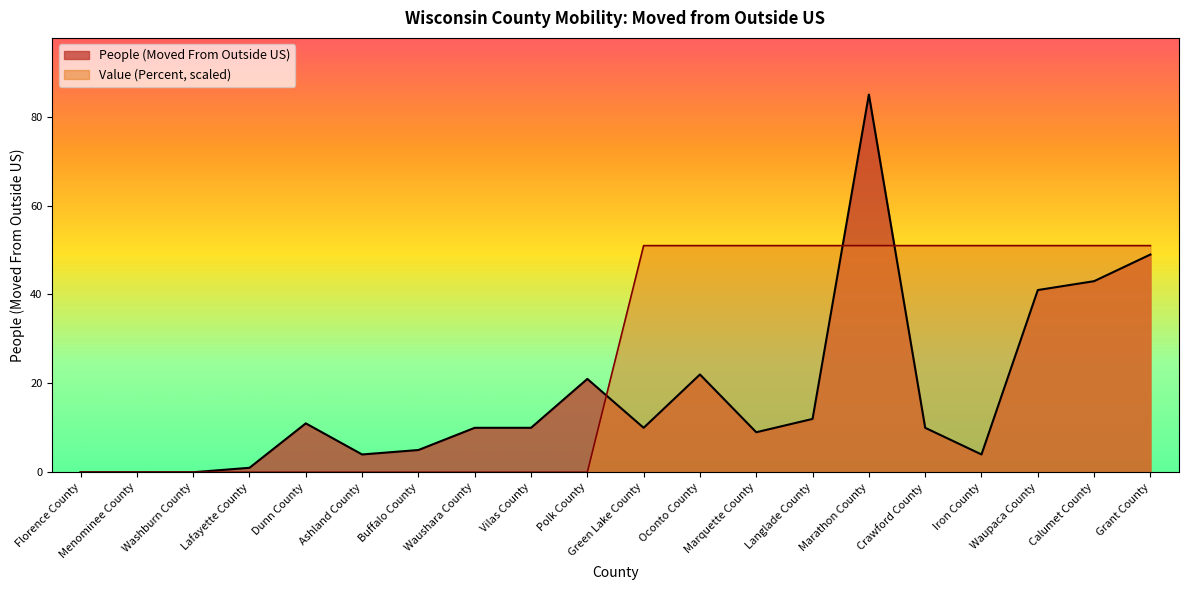

Rank the series by their average value, from lowest to highest.

People (Moved From Outside US), Value (Percent, scaled)